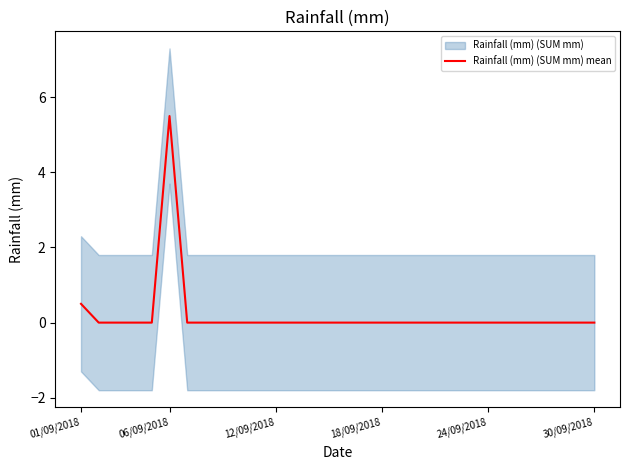

How many data points are above 0?

2